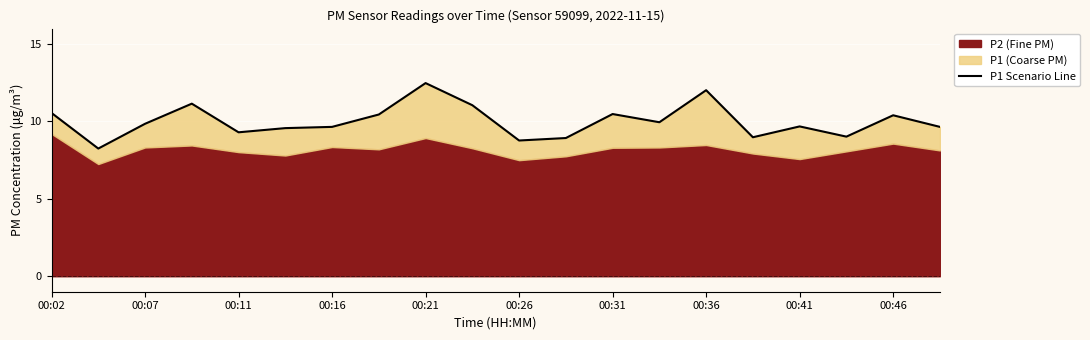

How many data points does each series have?

20